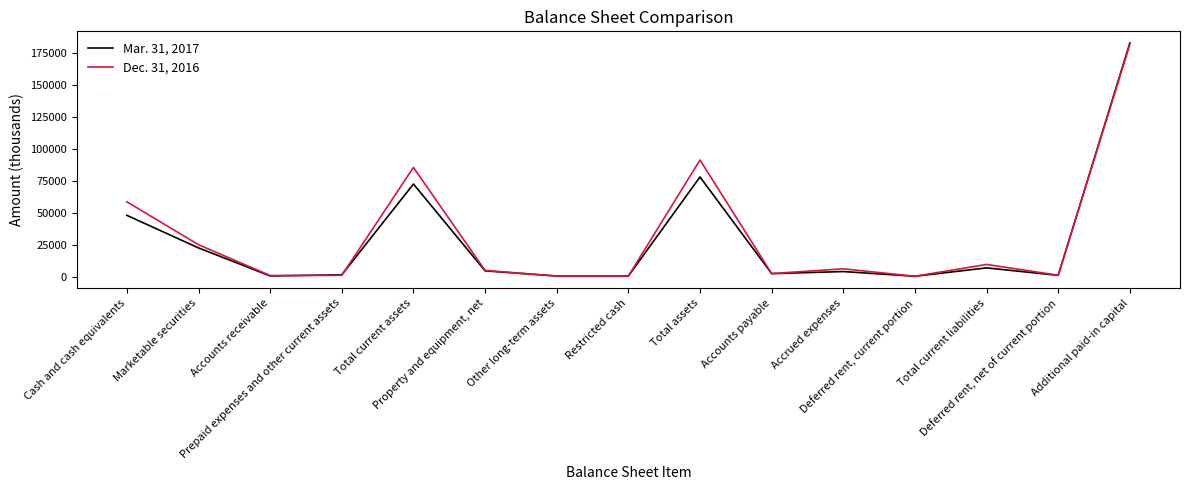

List the series in order of their overall mean, highest first.

Dec. 31, 2016, Mar. 31, 2017